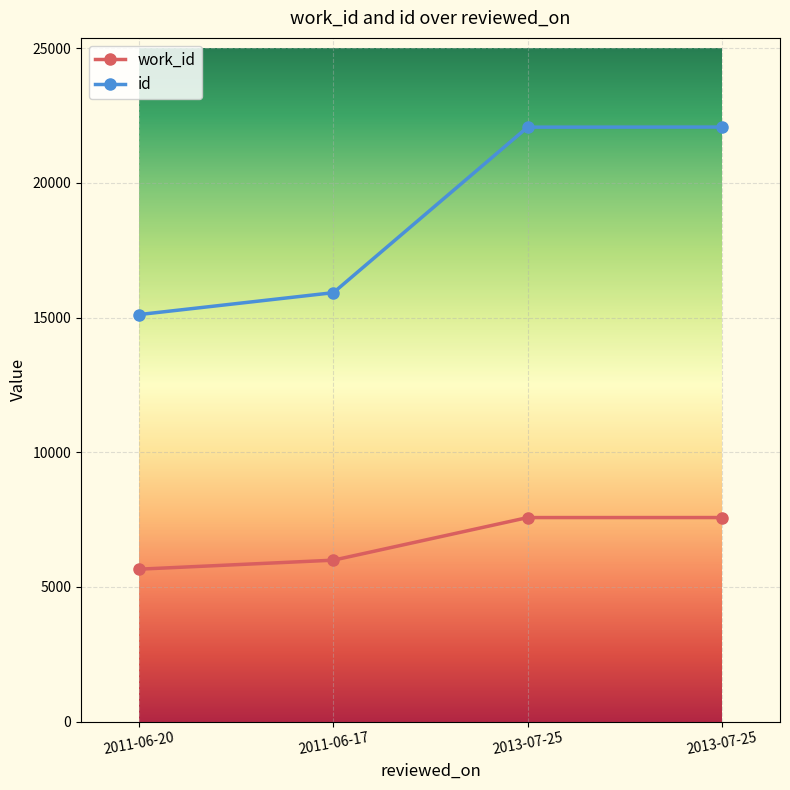

Is this an area chart (filled region under the line)?

No